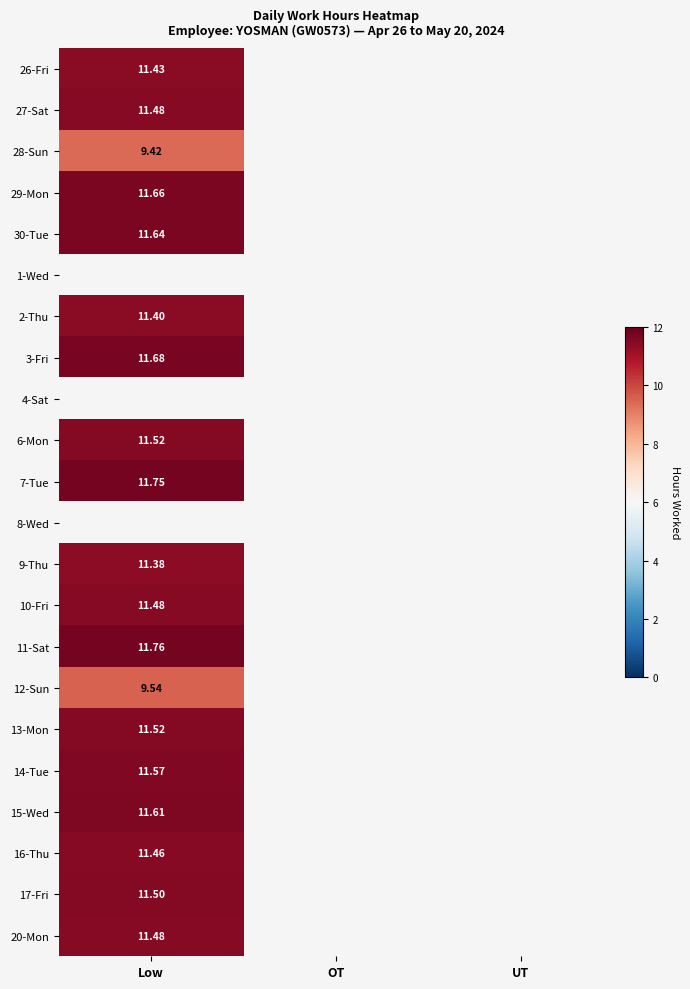

What is the maximum value shown in the chart?

11.8